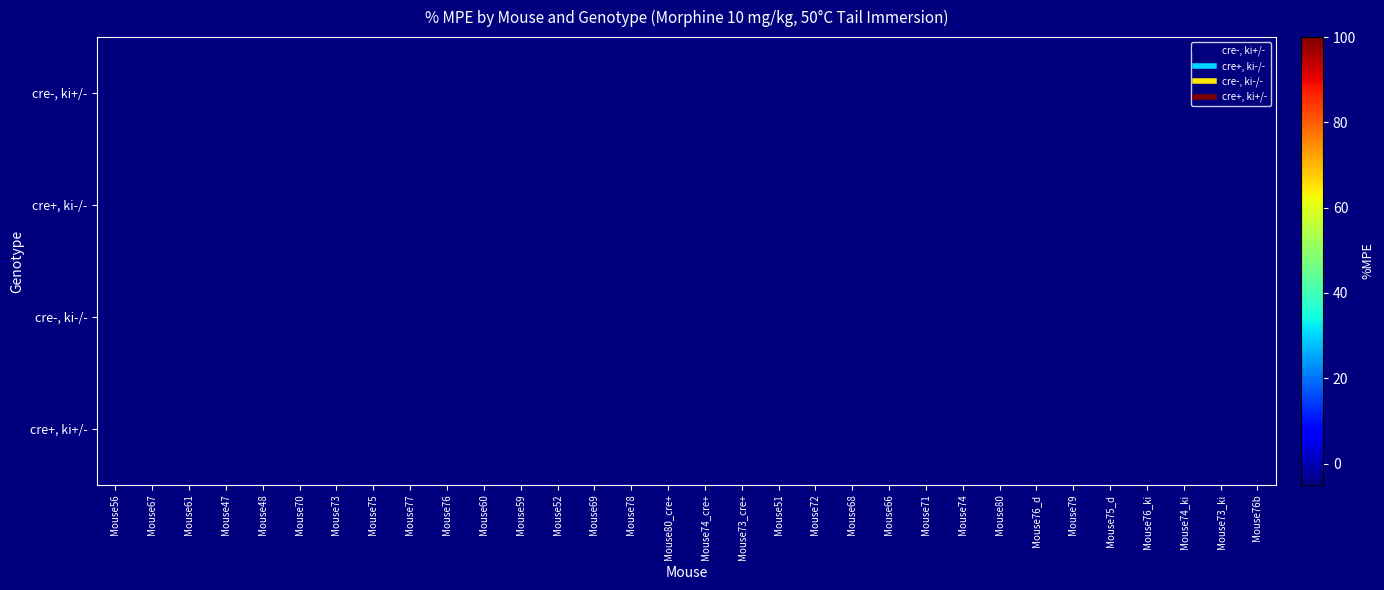

At how many categories does at least one series exceed 14?

23